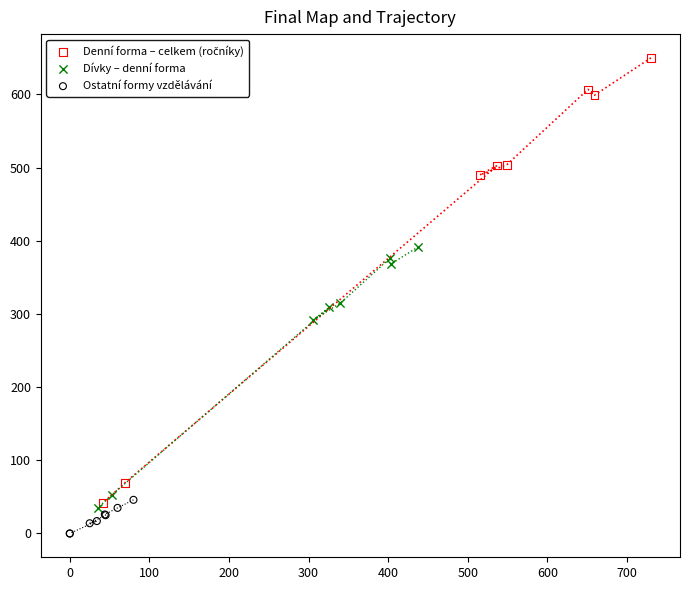

Which series contains the lowest Y value?

Ostatní formy vzdělávání